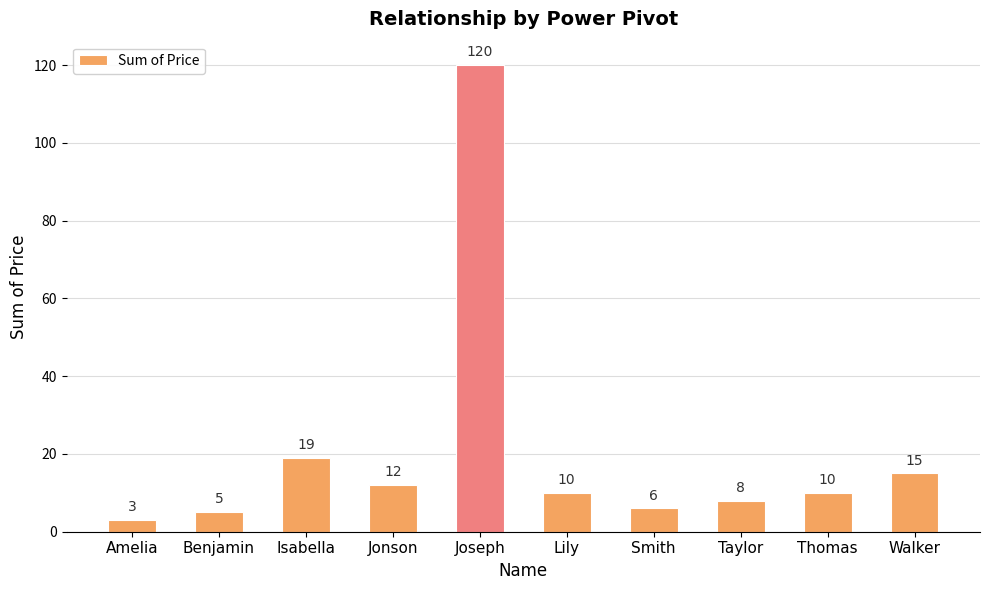

At which category does the chart reach its peak across all series?

Joseph